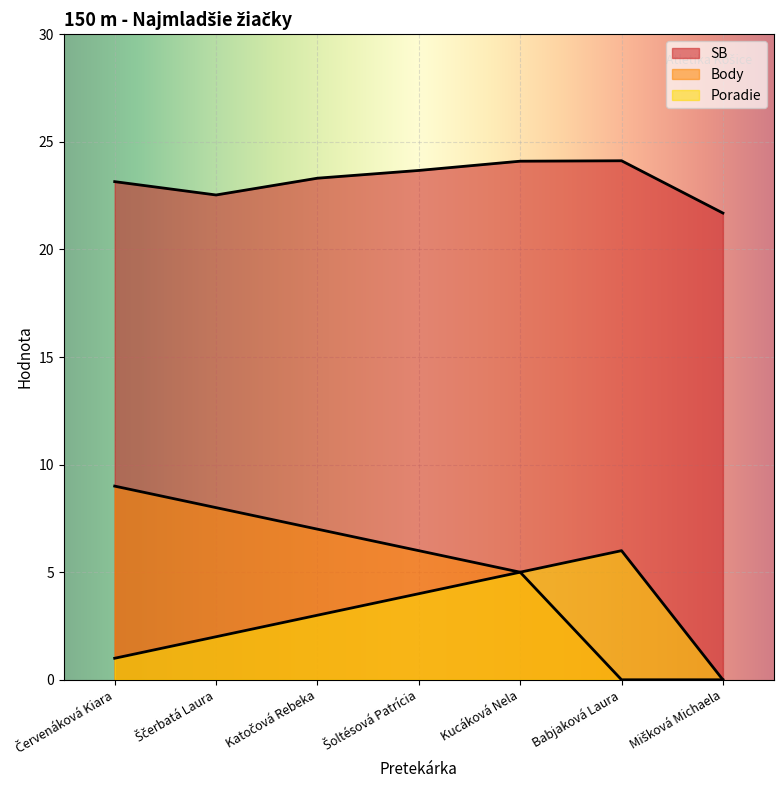

How many distinct data groups are displayed?

3